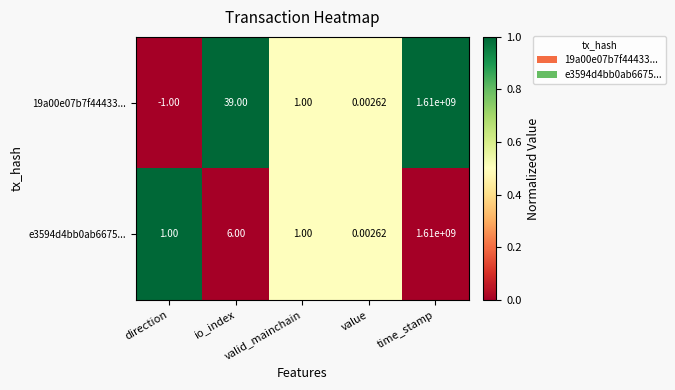

Between io_index and value, which is larger?

io_index